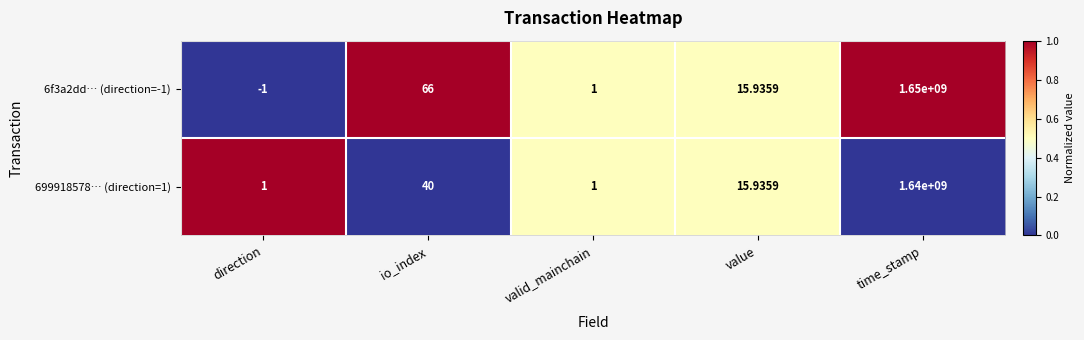

Which series has the largest range (max minus min)?

6f3a2dd… (direction=-1)